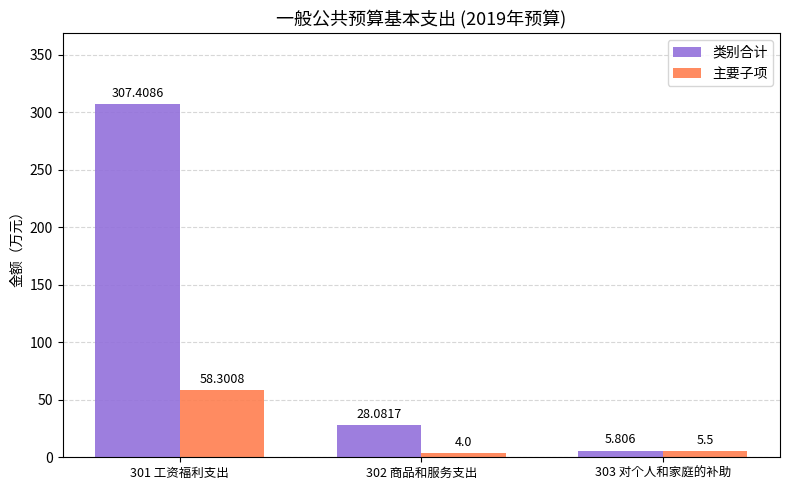

Reading left to right, transcribe all the data shown in this chart.

类别合计: 301 工资福利支出=307.4	302 商品和服务支出=28.1	303 对个人和家庭的补助=5.8
主要子项: 301 工资福利支出=58.3	302 商品和服务支出=4.0	303 对个人和家庭的补助=5.5